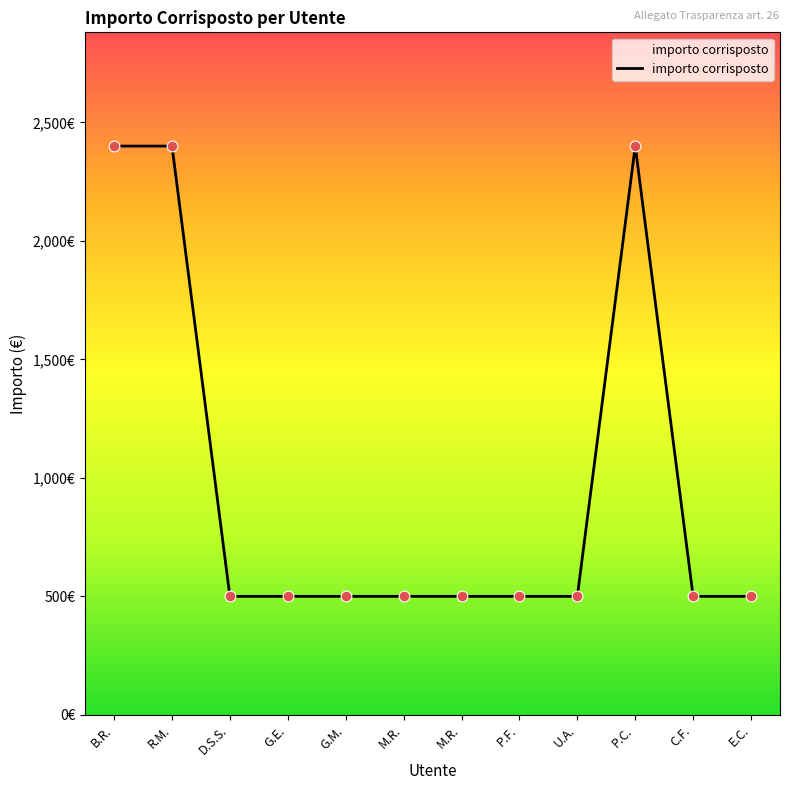

Between E.C. and R.M., which is larger?

R.M.